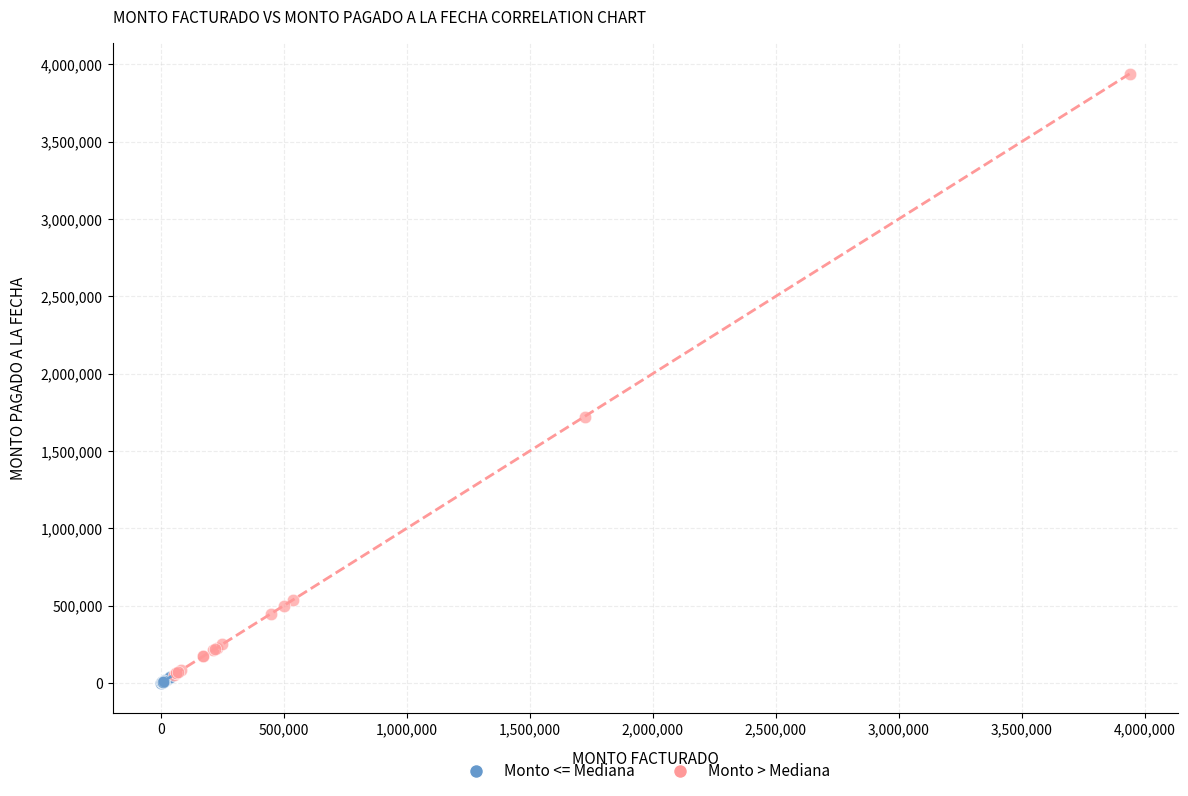

Which series has the largest Y range (max minus min)?

Monto > Mediana